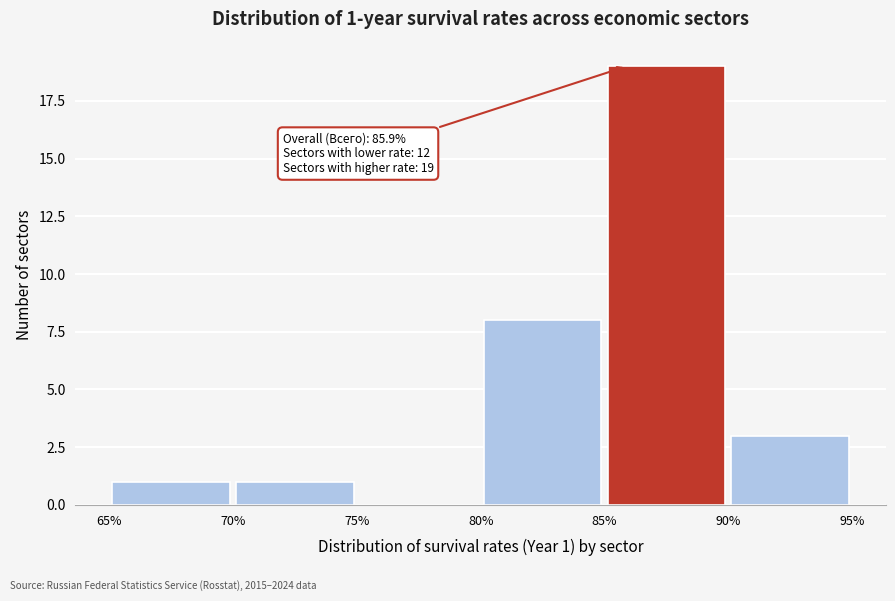

Over which range of the x-axis is the bar tallest?

85% to 90%